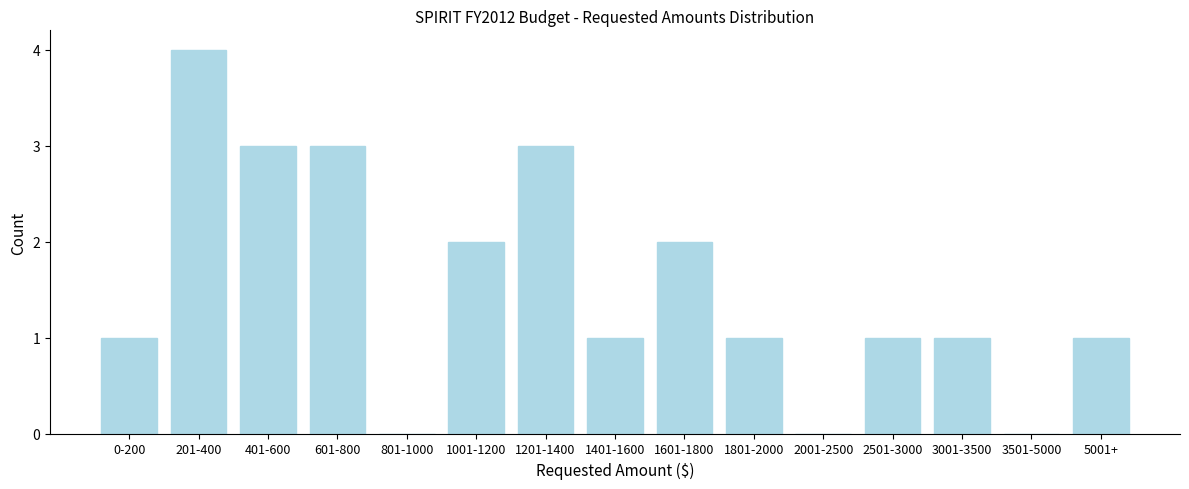

Reading left to right, transcribe all the data shown in this chart.

0-200=1	201-400=4	401-600=3	601-800=3	801-1000=0	1001-1200=2	1201-1400=3	1401-1600=1	1601-1800=2	1801-2000=1	2001-2500=0	2501-3000=1	3001-3500=1	3501-5000=0	5001+=1